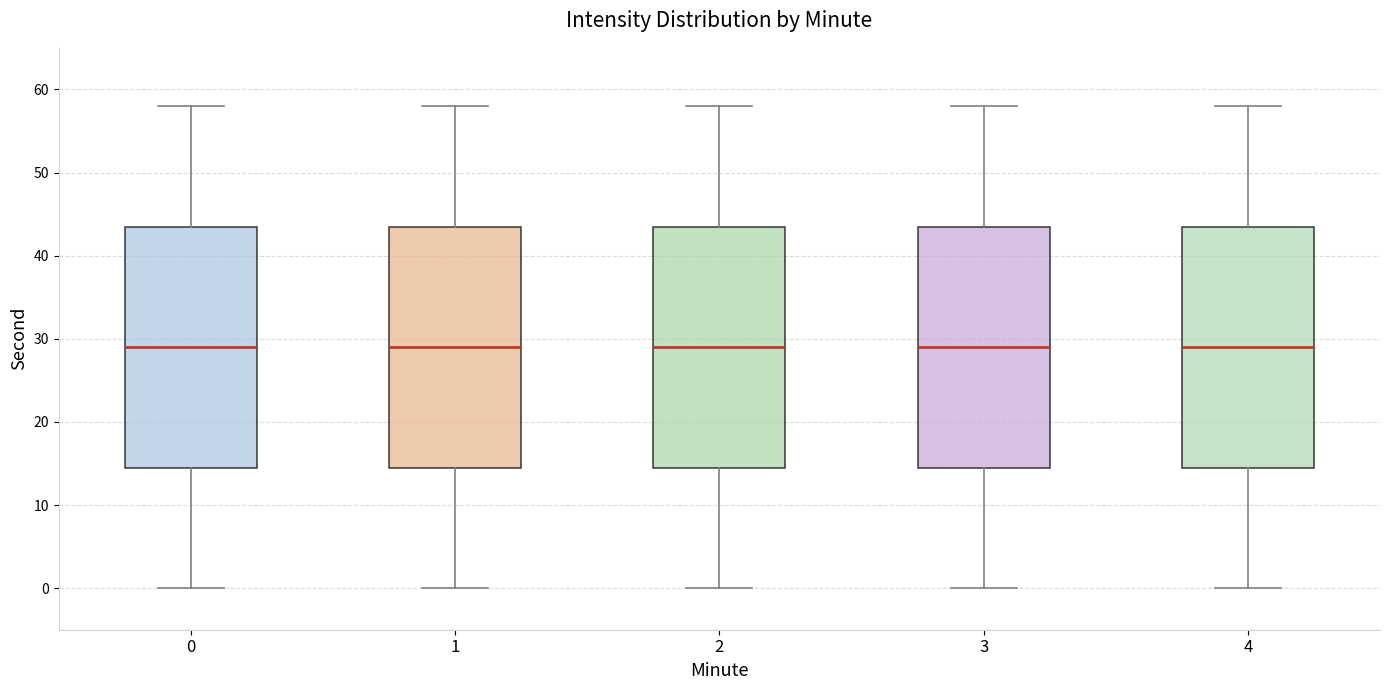

Reading left to right, transcribe this box plot: for each box, give where its median line is, the range the box spans, and where its two whiskers end, as read against the y-axis. The values are not printed on the chart, so give them approximately, as read against the axis.

0: median 29, box 15 to 44, whiskers 0 to 58
1: median 29, box 15 to 44, whiskers 0 to 58
2: median 29, box 15 to 44, whiskers 0 to 58
3: median 29, box 15 to 44, whiskers 0 to 58
4: median 29, box 15 to 44, whiskers 0 to 58